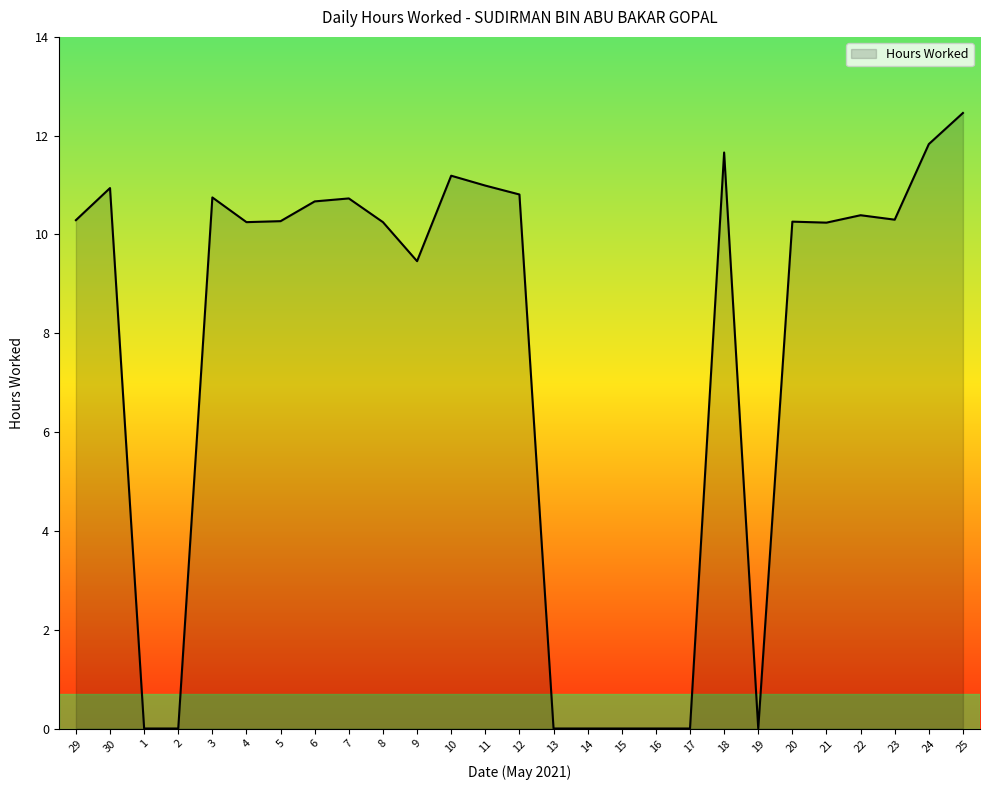

True or false: the data shows 10.2 at 4.

True